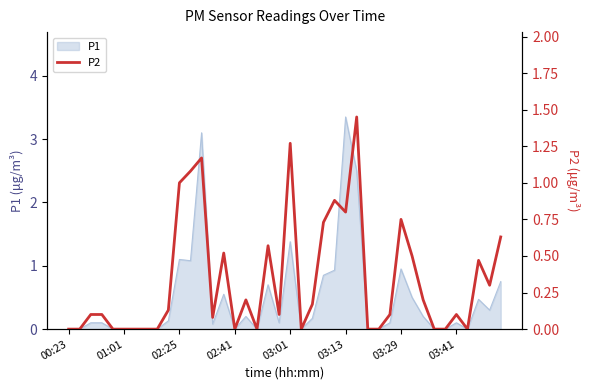

True or false: P1 has a value of 5.9 at 03:13.

False